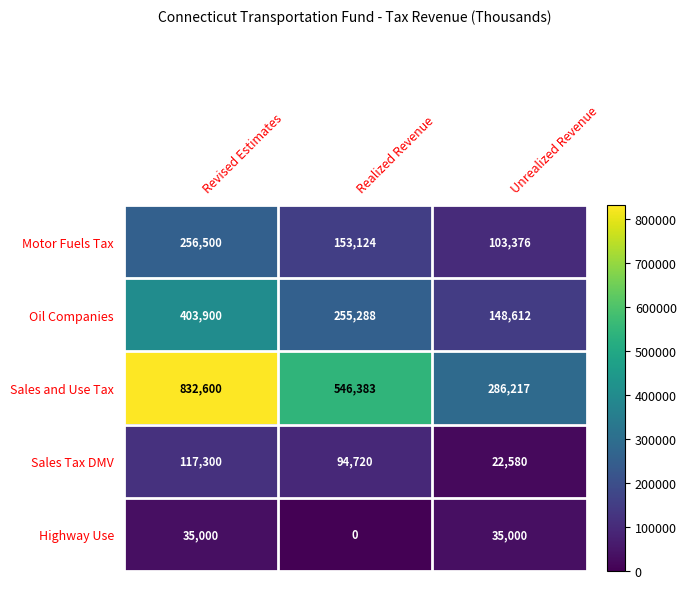

Reading left to right, what are all the values shown in this chart?

Motor Fuels Tax: Revised Estimates=256500	Realized Revenue=153124	Unrealized Revenue=103376
Oil Companies: Revised Estimates=403900	Realized Revenue=255288	Unrealized Revenue=148612
Sales and Use Tax: Revised Estimates=832600	Realized Revenue=546383	Unrealized Revenue=286217
Sales Tax DMV: Revised Estimates=117300	Realized Revenue=94720	Unrealized Revenue=22580
Highway Use: Revised Estimates=35000	Realized Revenue=0	Unrealized Revenue=35000